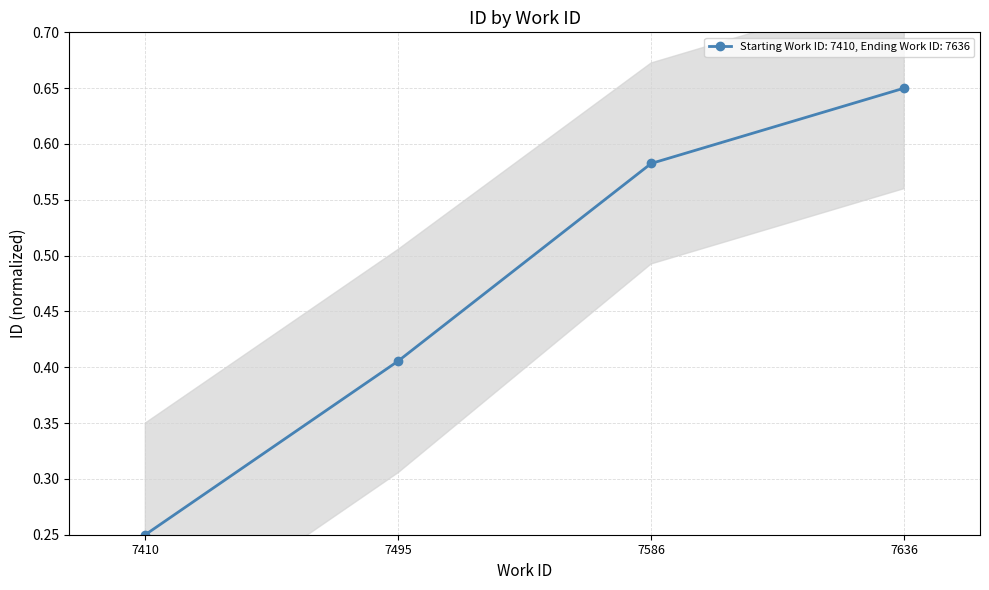

Reading right to left, transcribe all the data shown in this chart.

7636=0.7	7586=0.6	7495=0.4	7410=0.2